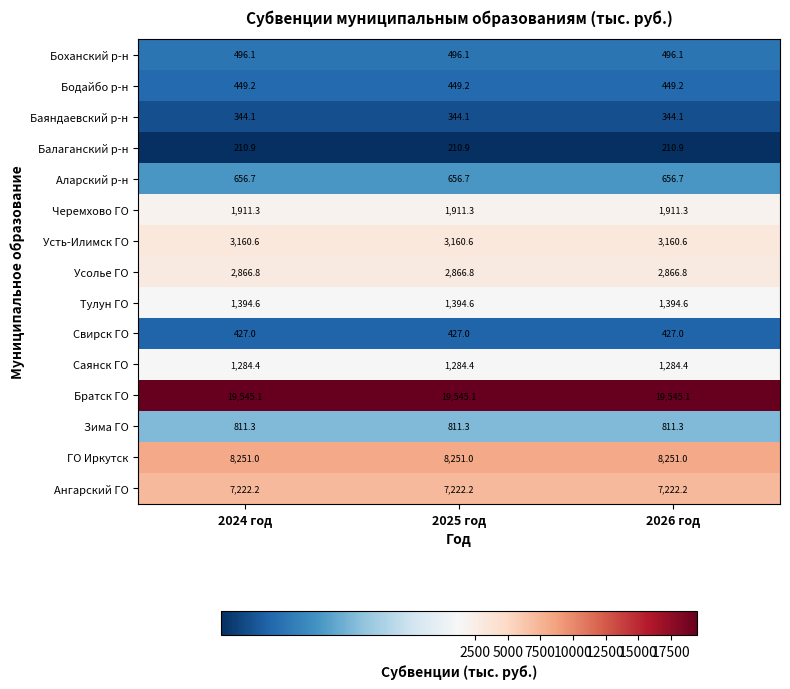

What is the maximum value for Саянск ГО?

1284.4